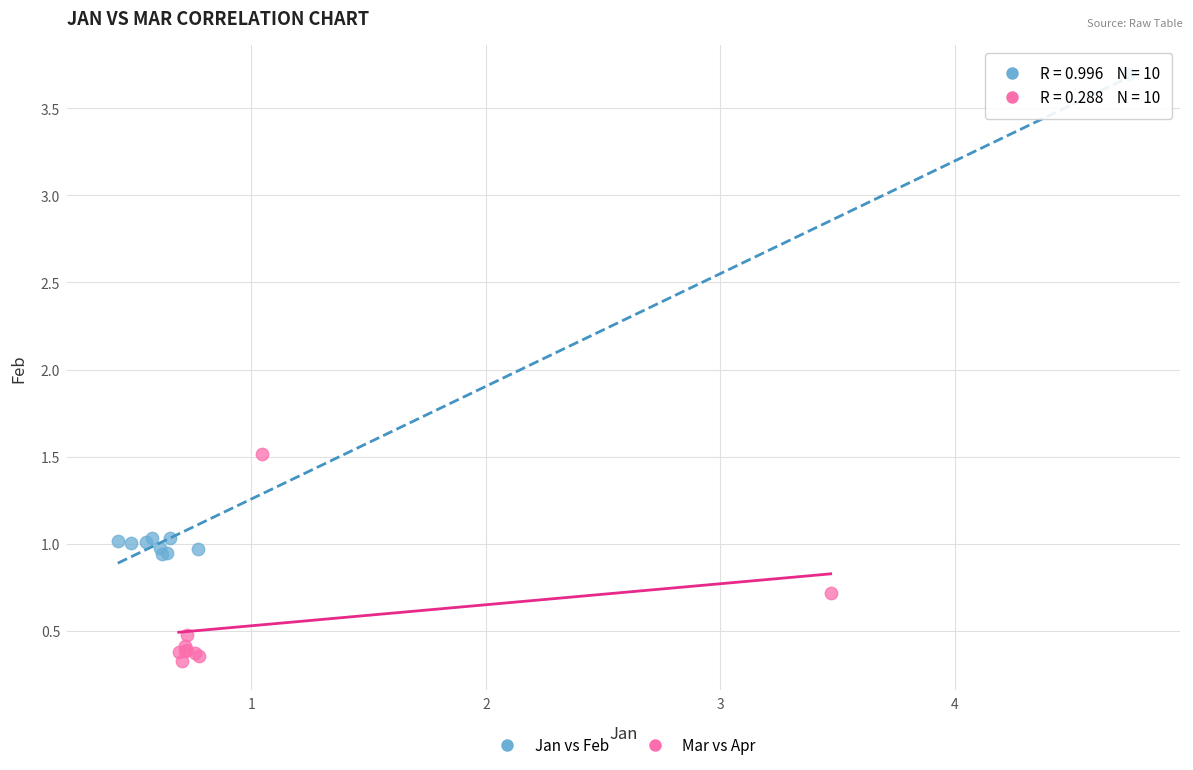

Which series has the largest Y range (max minus min)?

Jan vs Feb